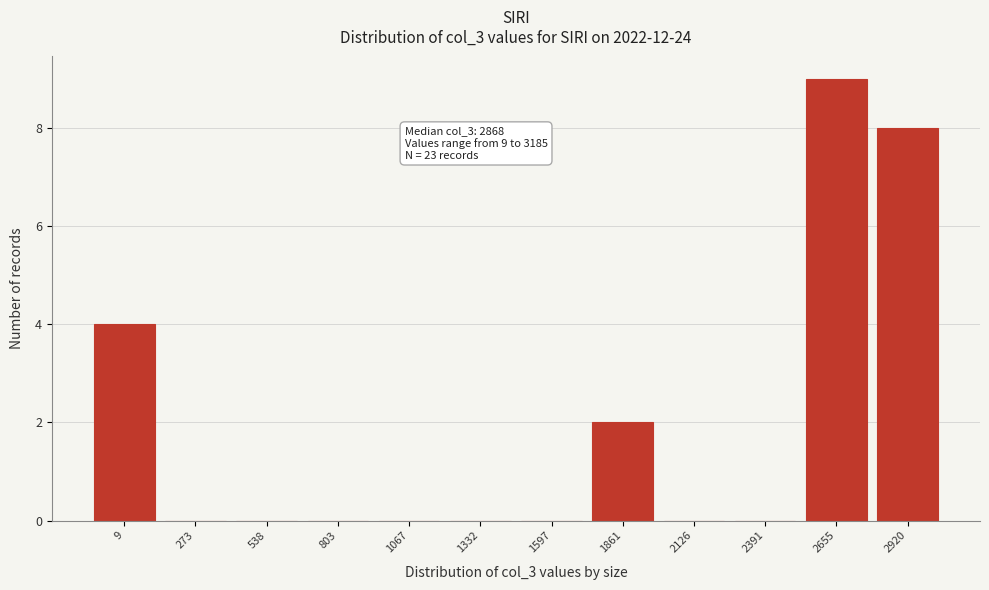

Reading left to right, what are all the values shown in this chart?

9=4	273=0	538=0	803=0	1067=0	1332=0	1597=0	1861=2	2126=0	2391=0	2655=9	2920=8